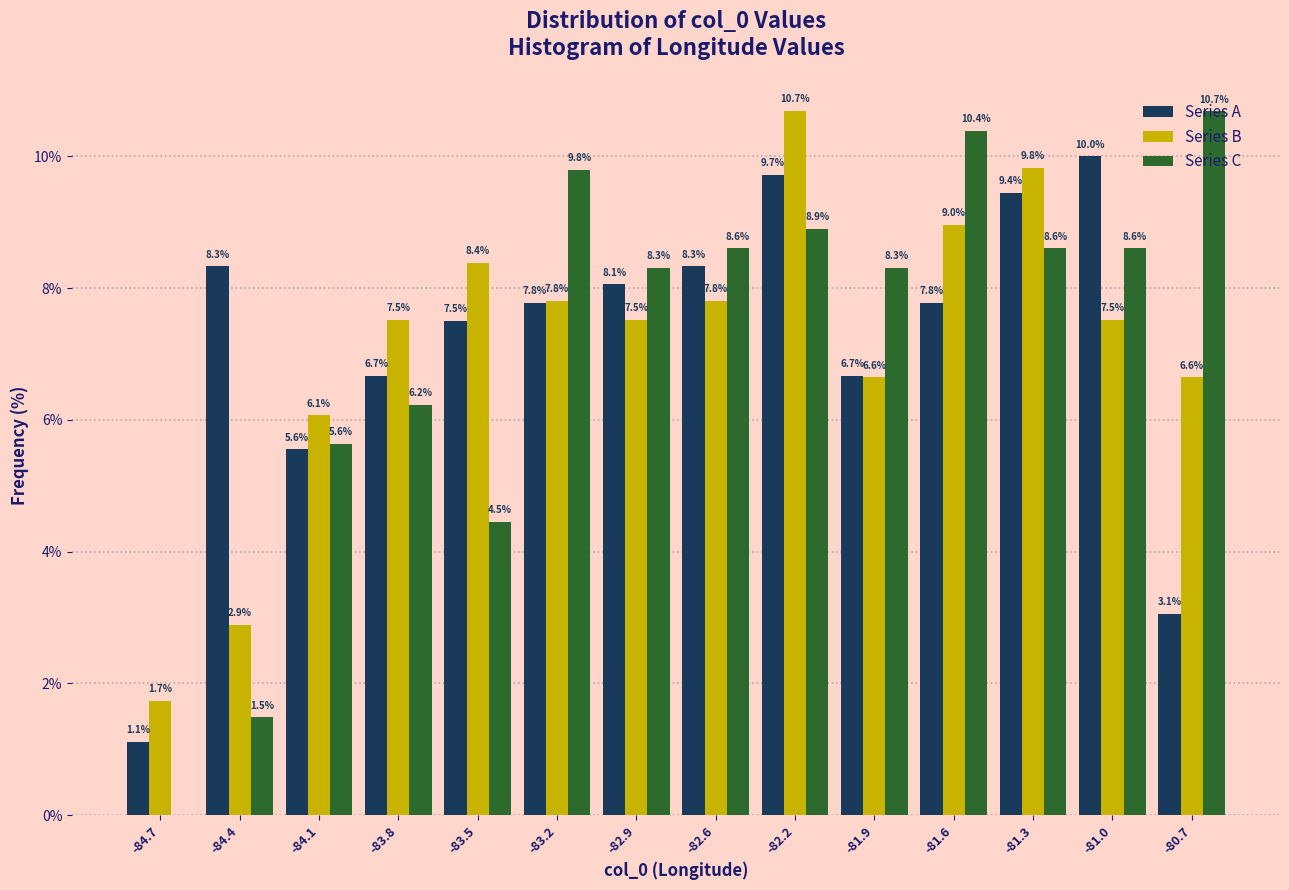

In the Series A series, which range on the x-axis has the tallest bar?

-81.15 to -80.85